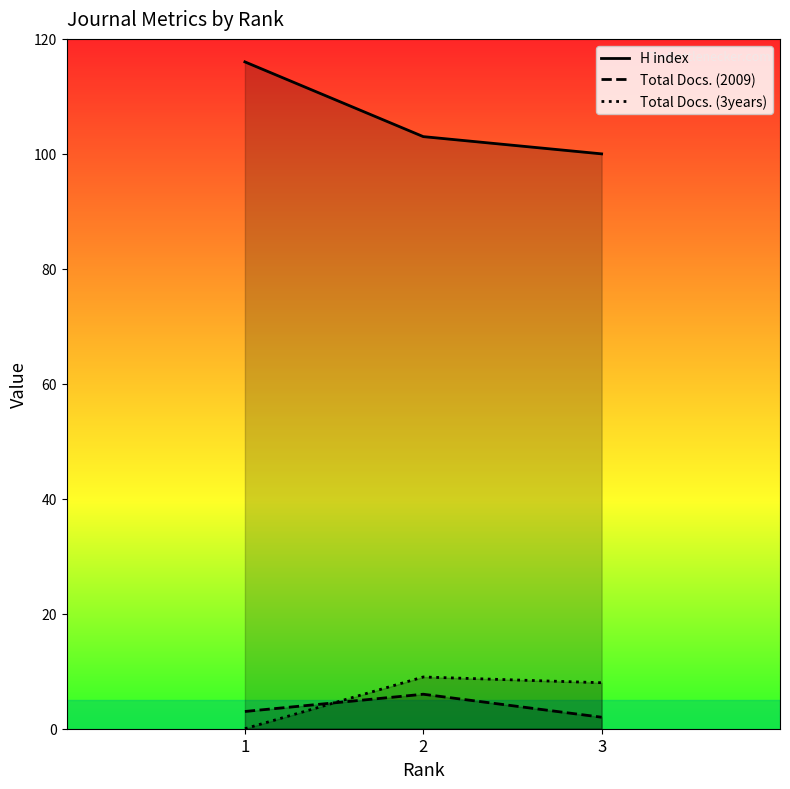

What are all the series names shown in the legend?

H index, Total Docs. (2009), Total Docs. (3years)